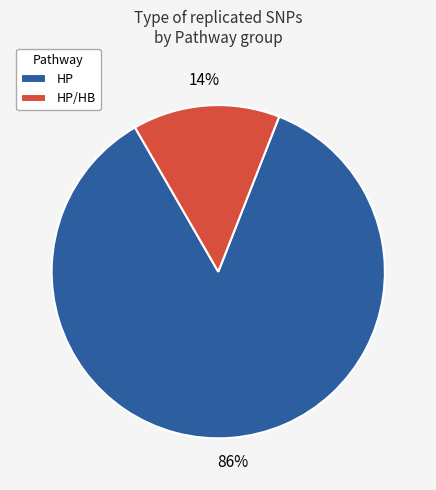

Is there any slice that represents more than half of the pie?

Yes